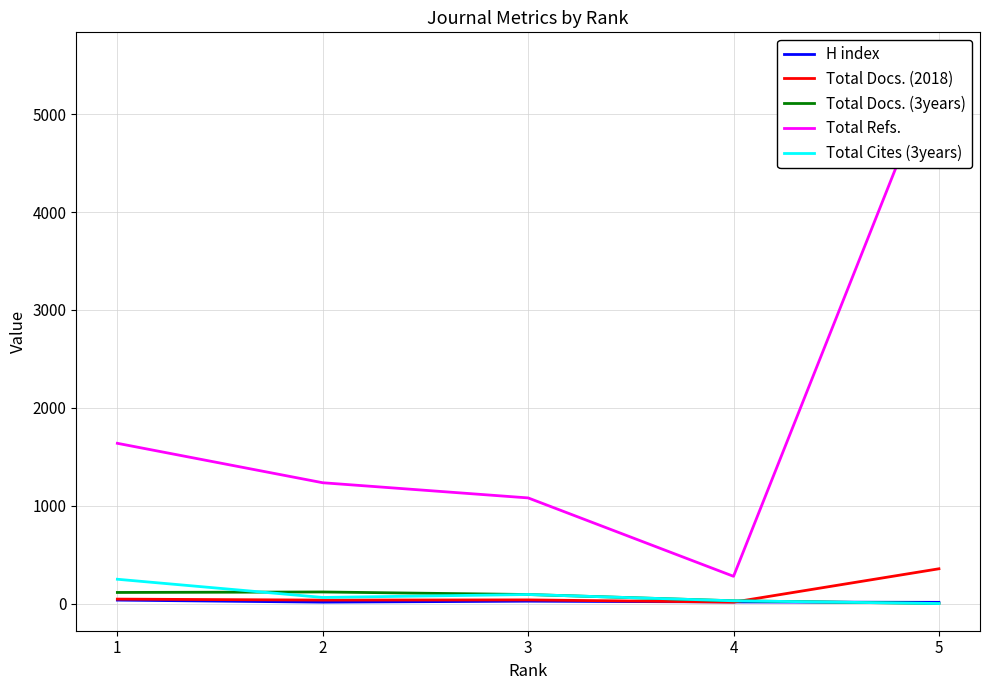

Which series has the largest total across all categories?

Total Refs.